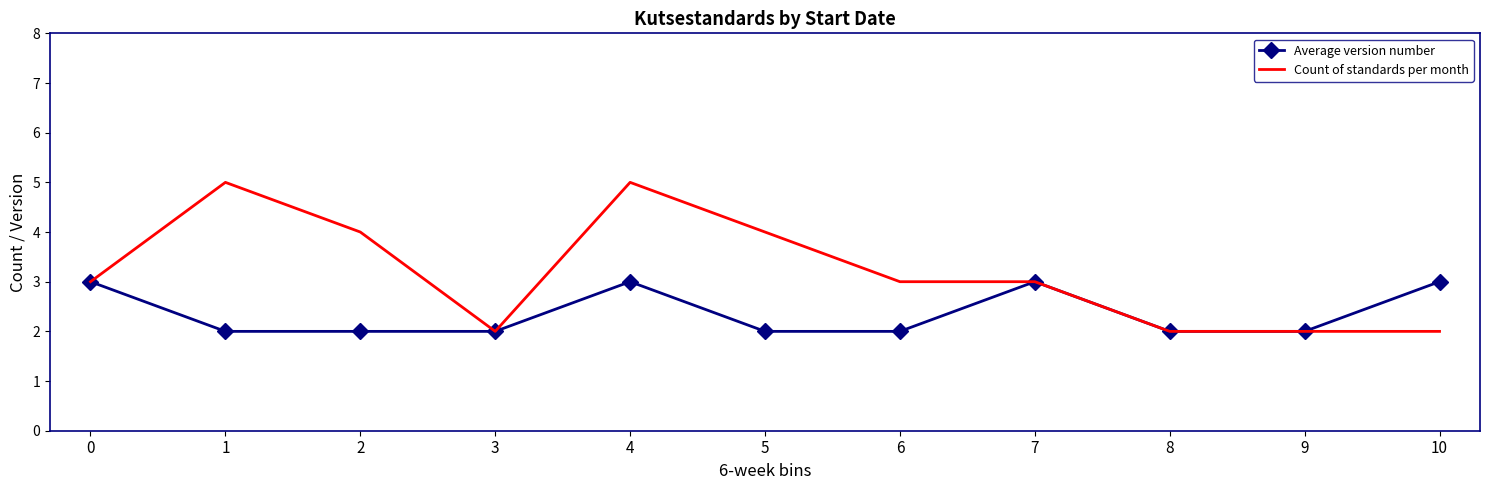

What value does the Average version number series have at 0?

3